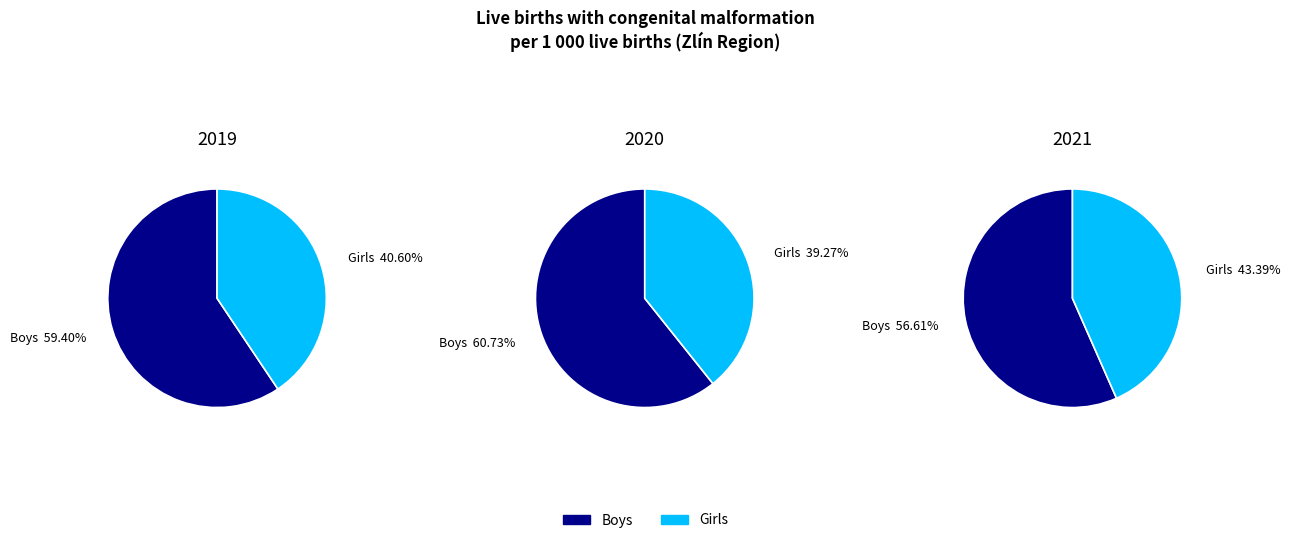

Does Girls 2019 represent more than half of the total?

No